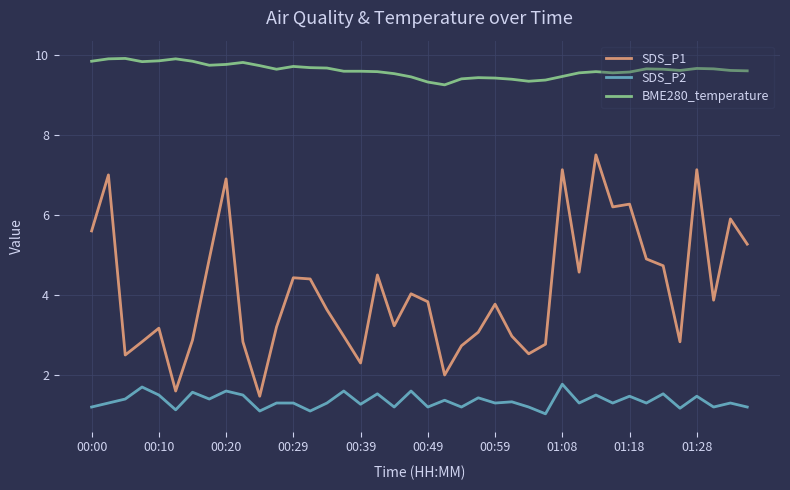

List the series in order of their overall mean, highest first.

BME280_temperature, SDS_P1, SDS_P2